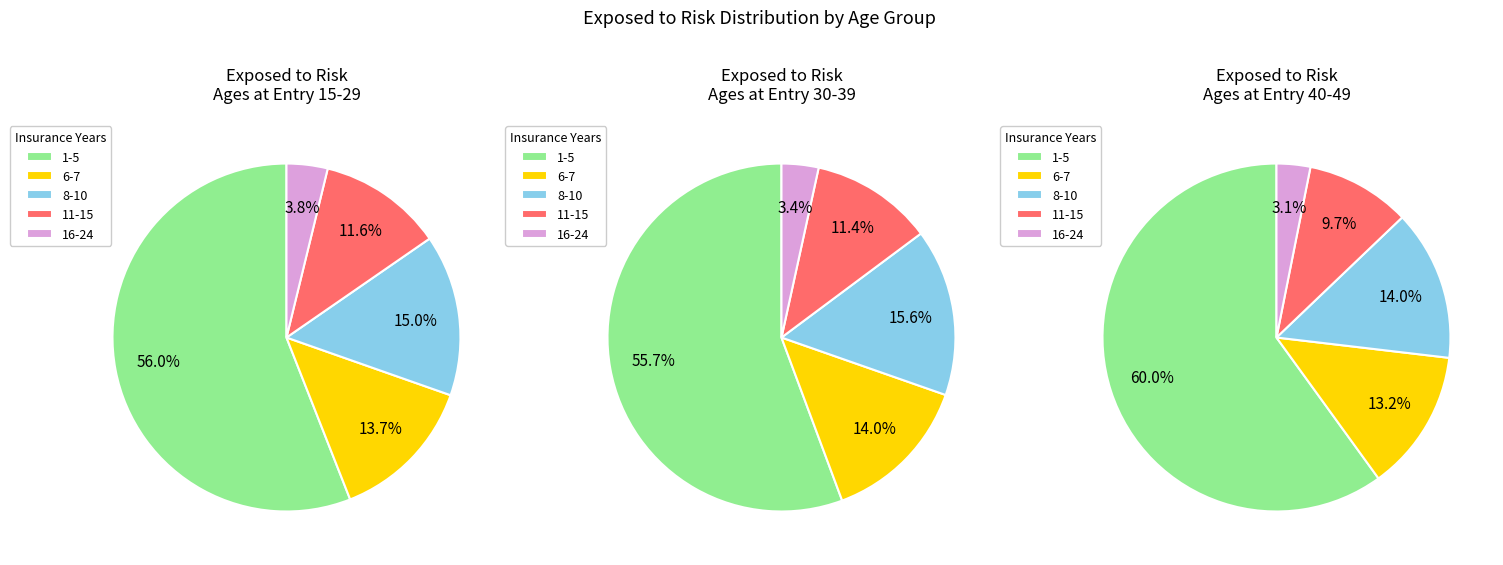

How many segments does this pie chart have?

5